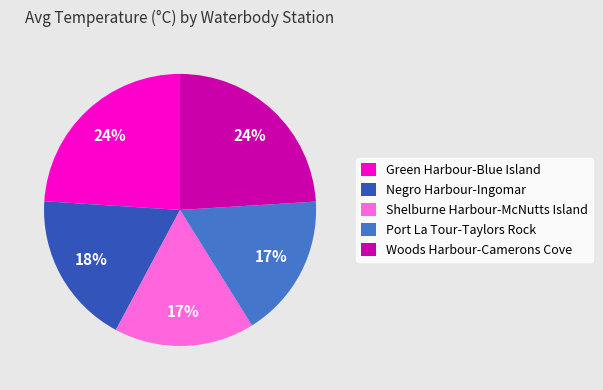

To the nearest percent, what is the difference between the Negro Harbour-Ingomar and Port La Tour-Taylors Rock slice percentages?

1%